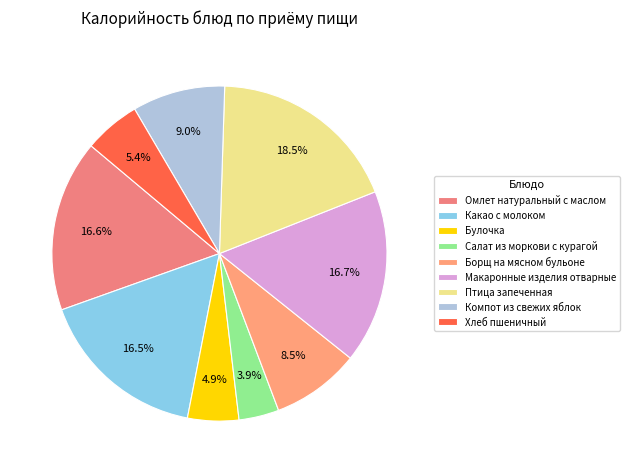

How many slices are in this pie chart?

9